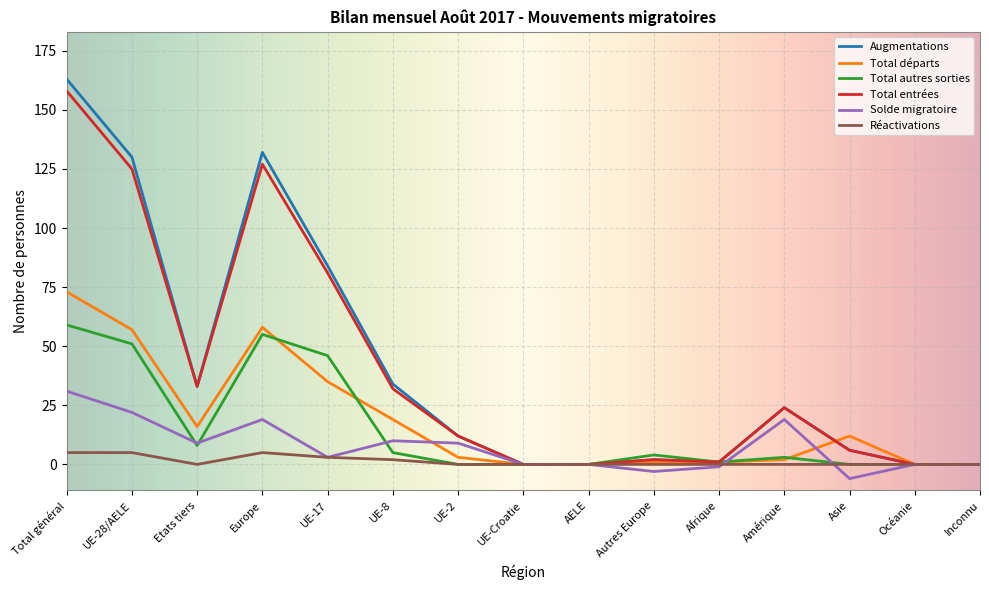

Which series has the largest range (max minus min)?

Augmentations